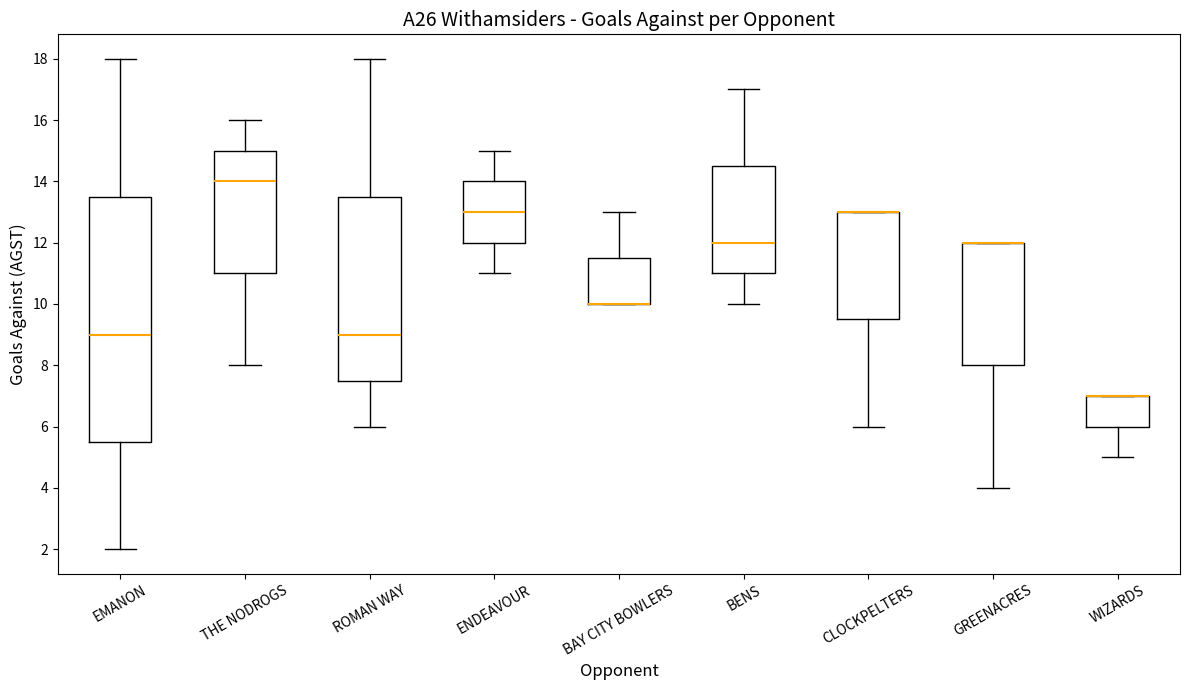

Where is the lower edge of the box for BAY CITY BOWLERS on the y-axis? The values are not printed on the chart, so give them approximately, as read against the axis.

10.0